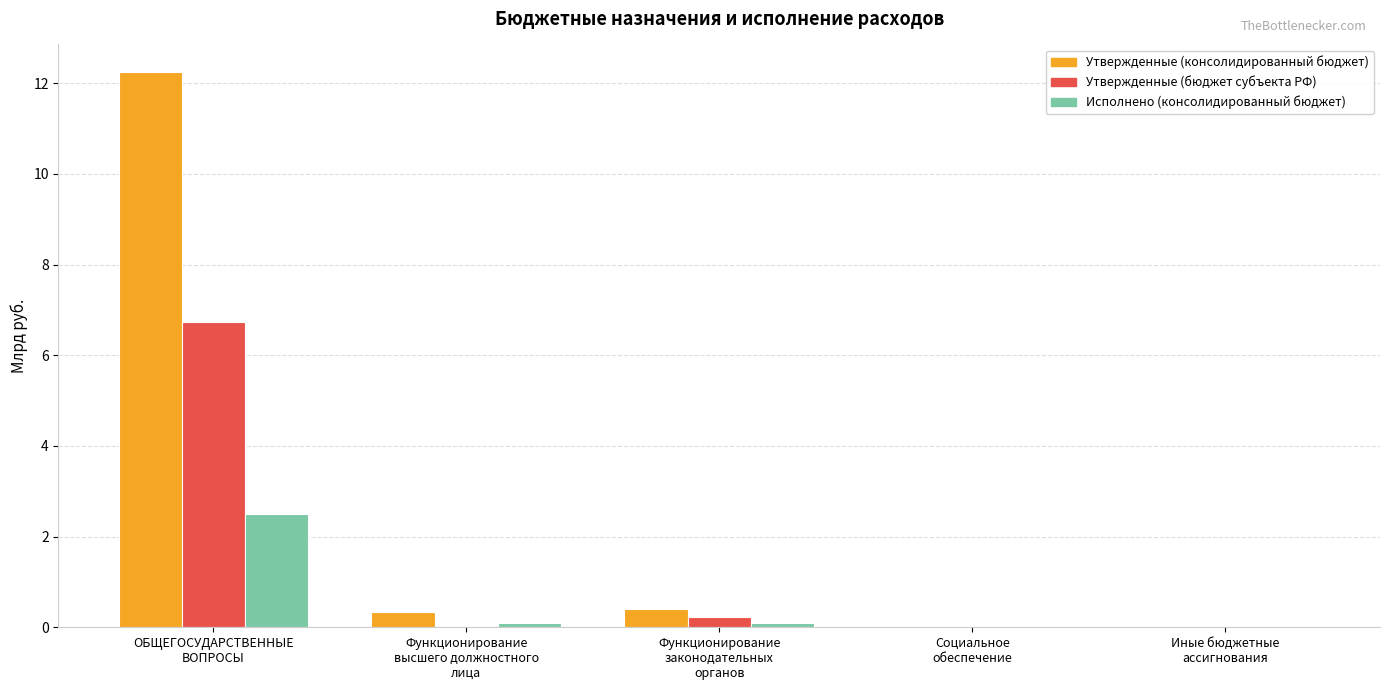

What is the highest value of the Утвержденные (консолидированный бюджет) series?

12.2